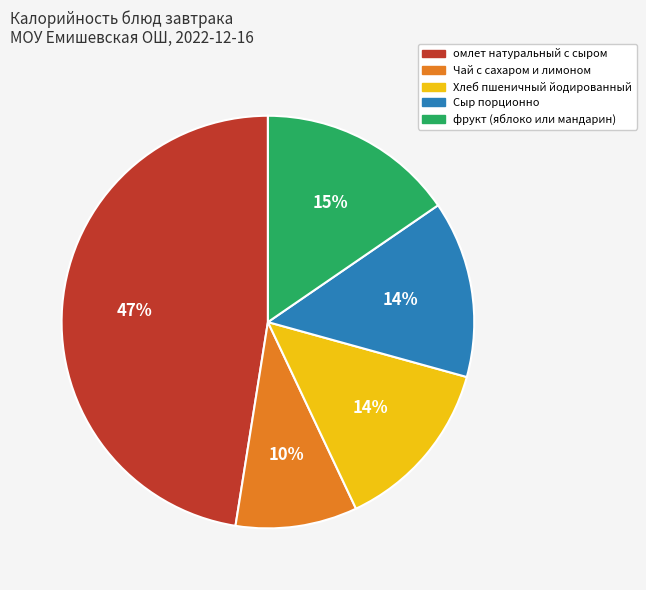

Which category has the smallest portion of the pie?

Чай с сахаром и лимоном